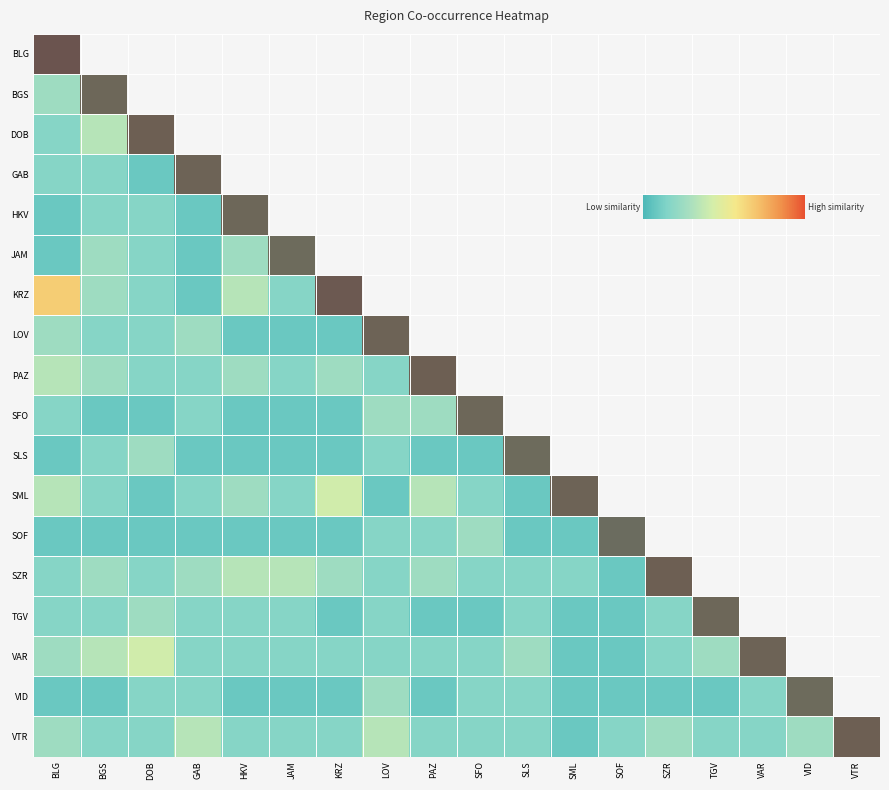

What is the smallest value displayed?

1